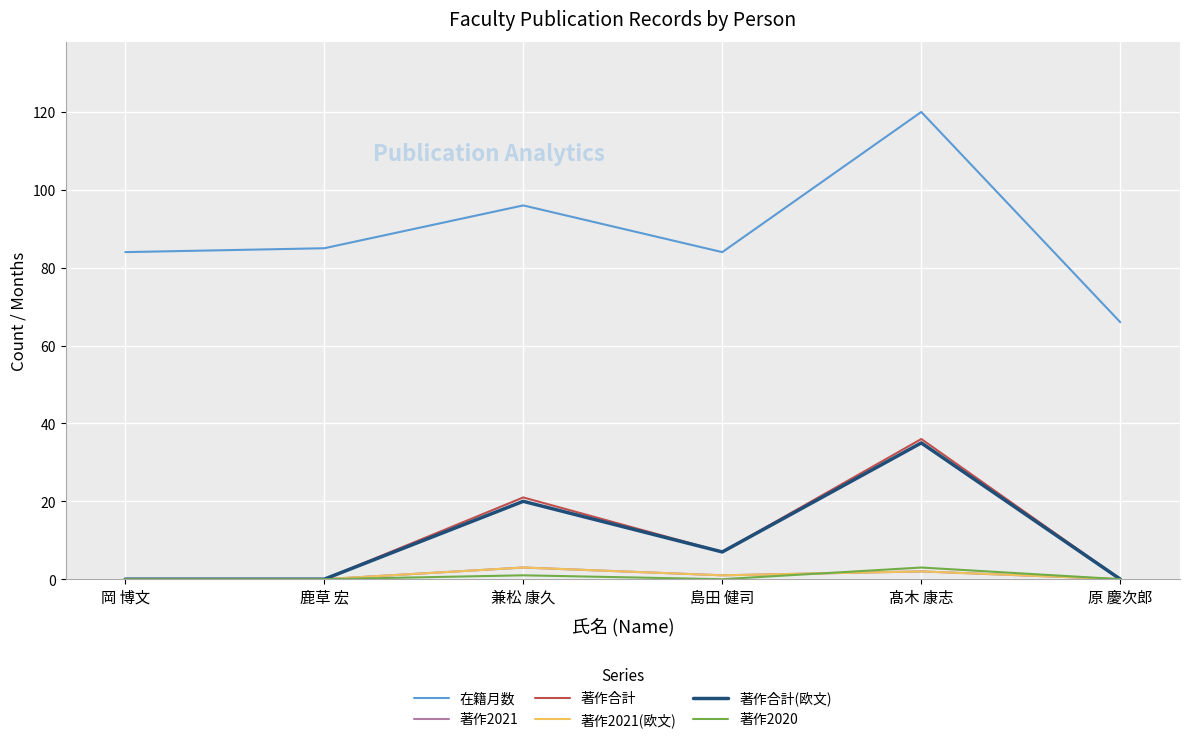

Is this an area chart (filled region under the line)?

No